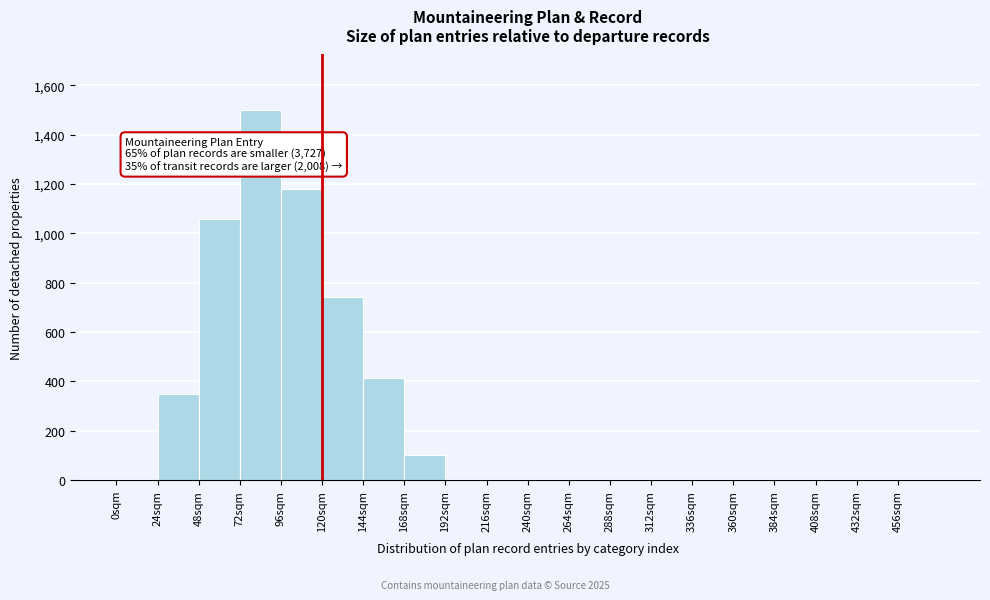

Which range on the x-axis has the tallest bar?

72 to 96